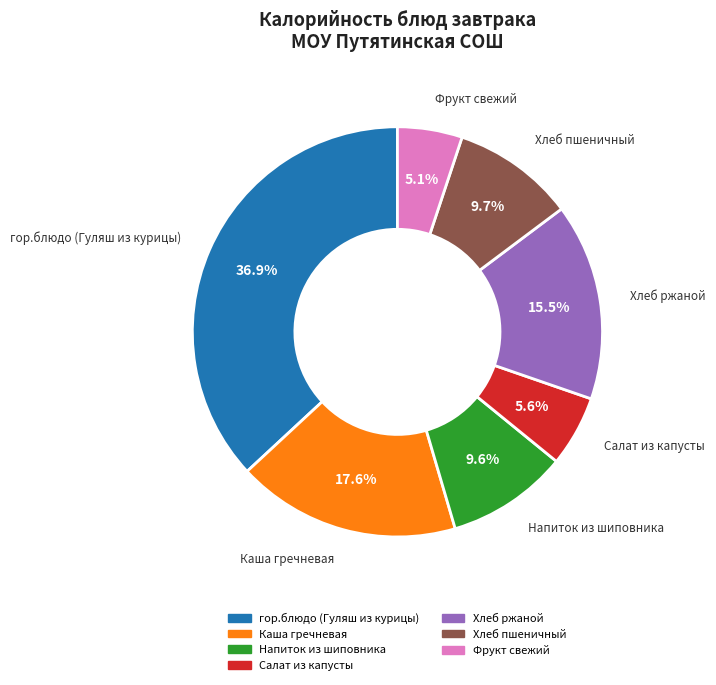

What percentage do Хлеб ржаной and Хлеб пшеничный together represent?

25.2%